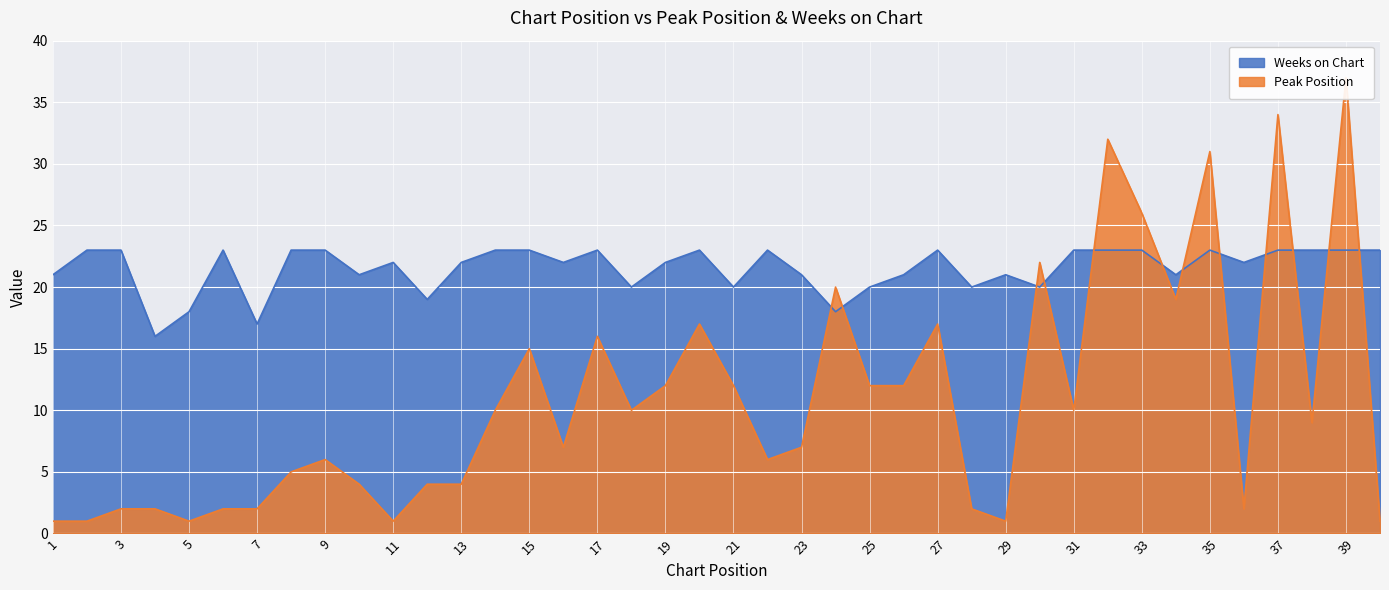

Reading right to left, list all the values displayed in this chart.

Peak Position: 1	37	9	34	2	31	19	26	32	10	22	1	2	17	12	12	20	7	6	12	17	12	10	16	7	15	10	4	4	1	4	6	5	2	2	1	2	2	1	1
Weeks on Chart: 23	23	23	23	22	23	21	23	23	23	20	21	20	23	21	20	18	21	23	20	23	22	20	23	22	23	23	22	19	22	21	23	23	17	23	18	16	23	23	21